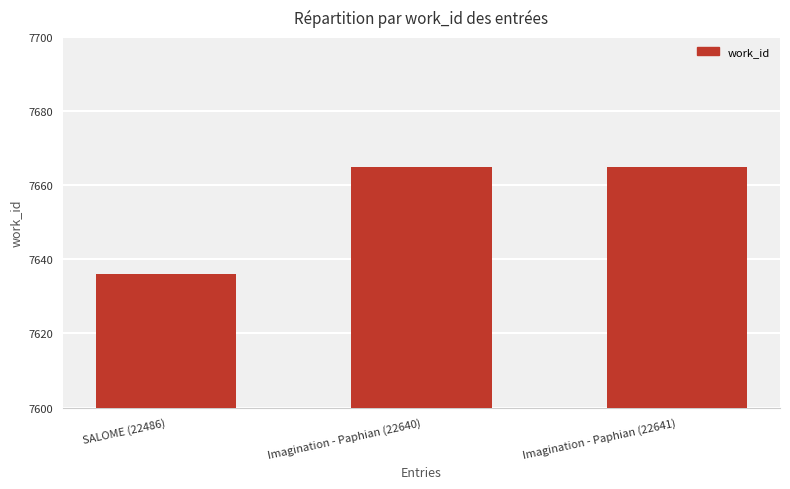

Reading right to left, extract all data points from this chart.

Imagination - Paphian (22641)=7665	Imagination - Paphian (22640)=7665	SALOME (22486)=7636